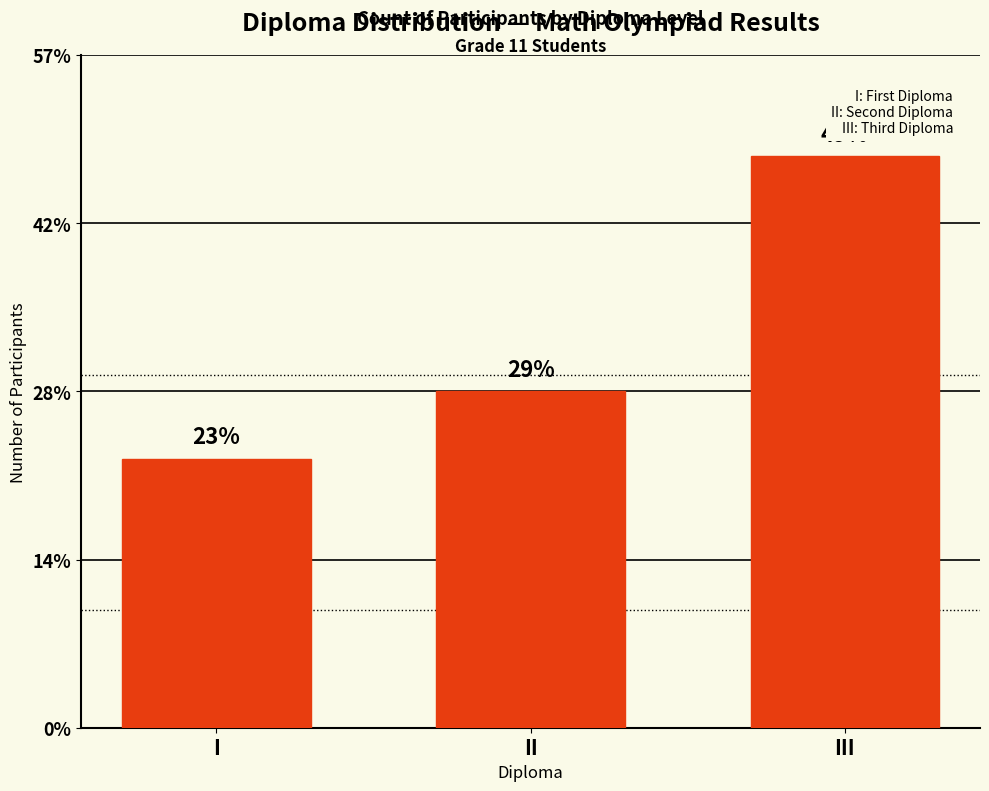

Are the bars horizontal?

No